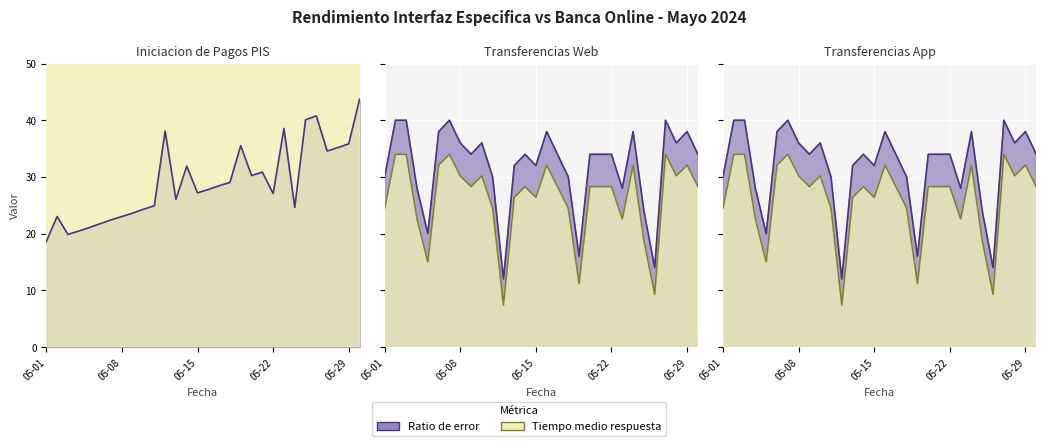

True or false: Iniciacion Pagos PIS (Tiempo medio respuesta) and Iniciacion Pagos PIS (Ratio de error) cross at least once.

False